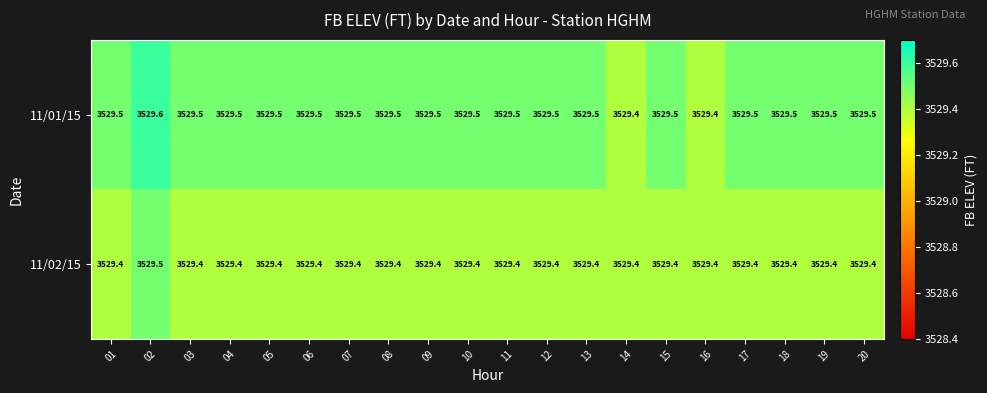

The 11/02/15 series shows 3529.4 at 19. True or false?

True